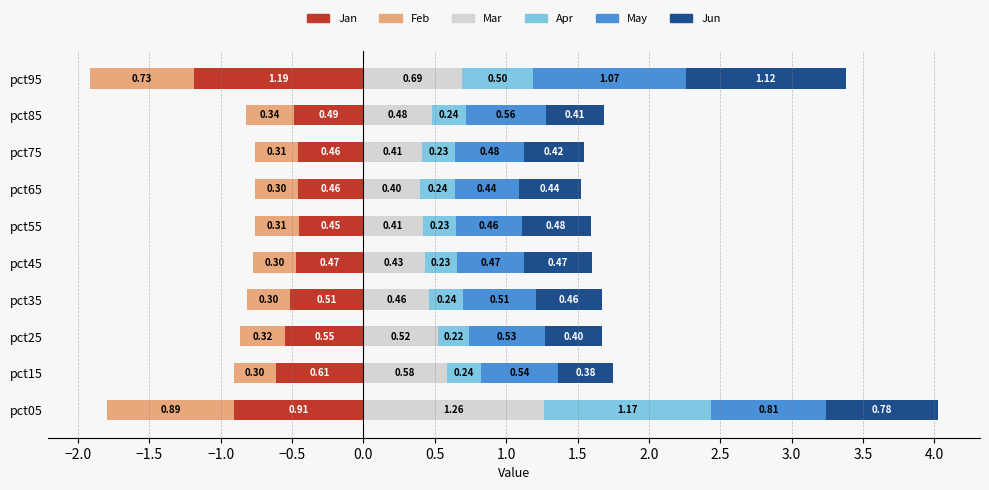

True or false: Apr has a value of 0.2 at pct15.

True